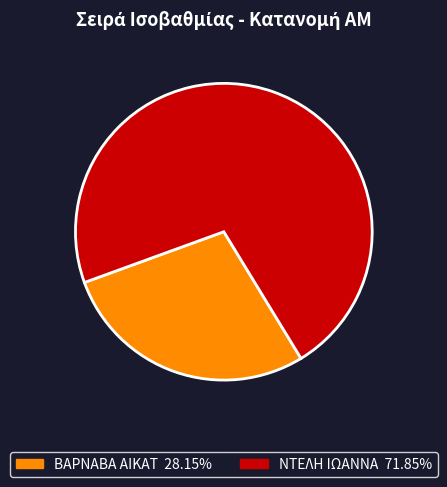

Is there a majority slice in this chart?

Yes